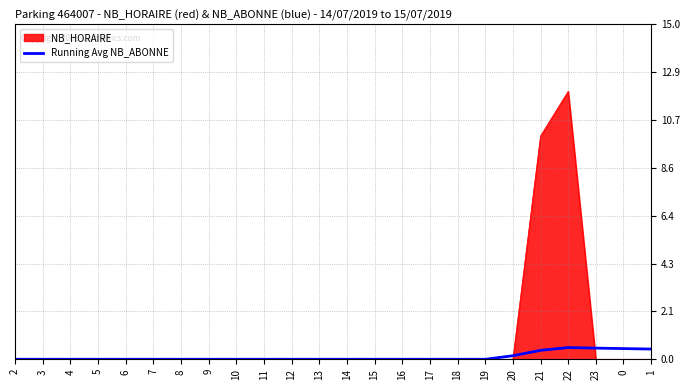

Is it true that NB_HORAIRE equals -8.2 at 14?

False